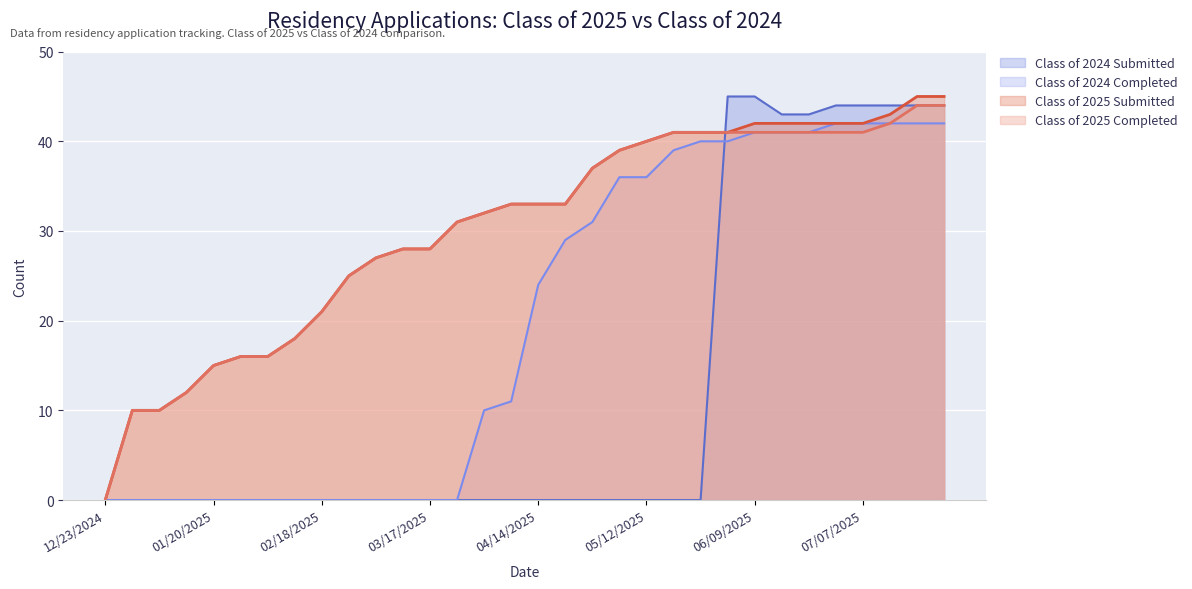

At which category is the sum across all series the highest?

07/21/2025